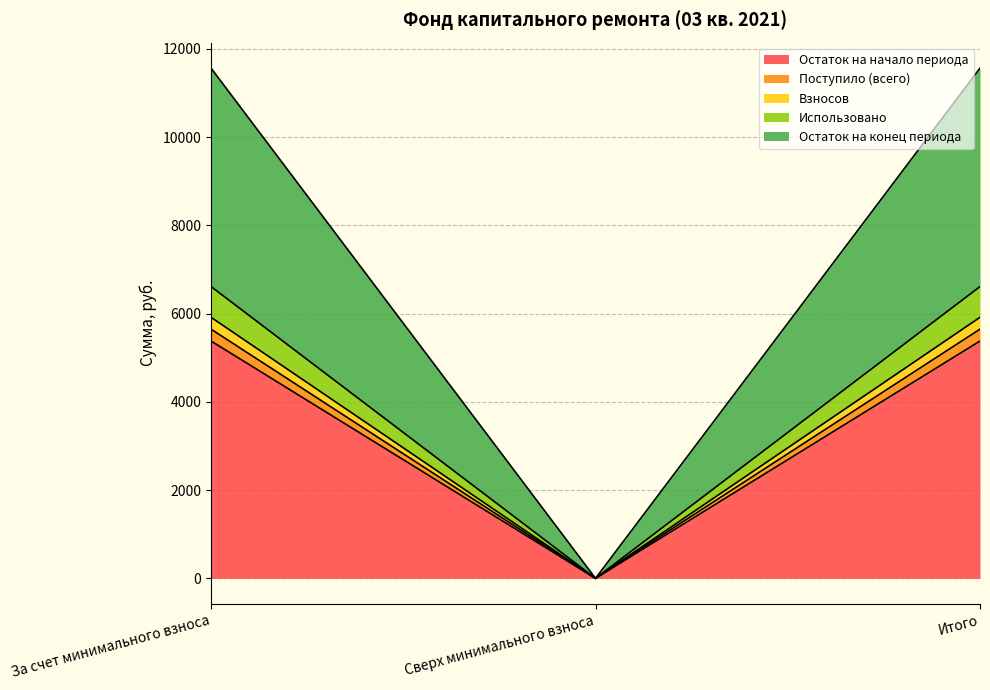

What is the label of the 3rd point from the right?

За счет минимального взноса